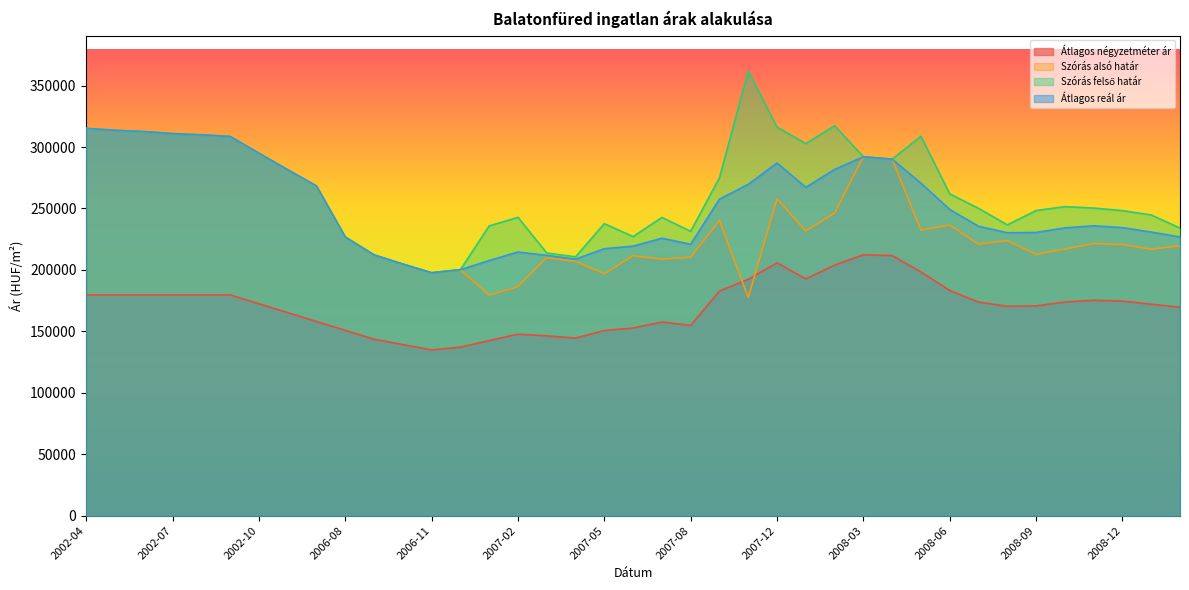

Does the chart display data point markers on the line(s)?

No